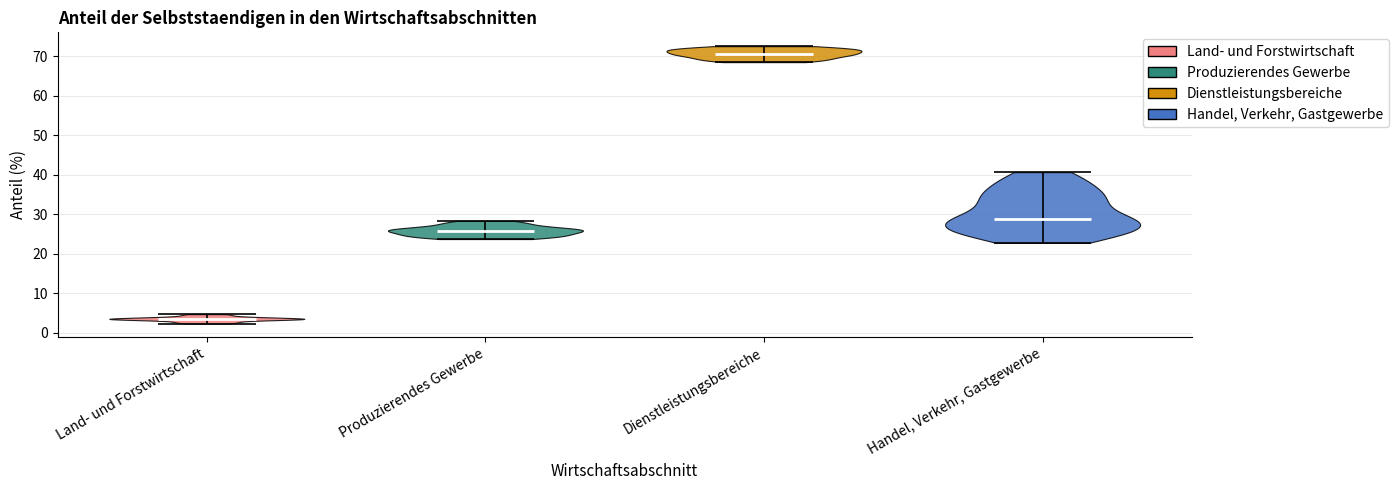

What is the highest point the violin for Land- und Forstwirtschaft reaches on the y-axis? The values are not printed on the chart, so give them approximately, as read against the axis.

5